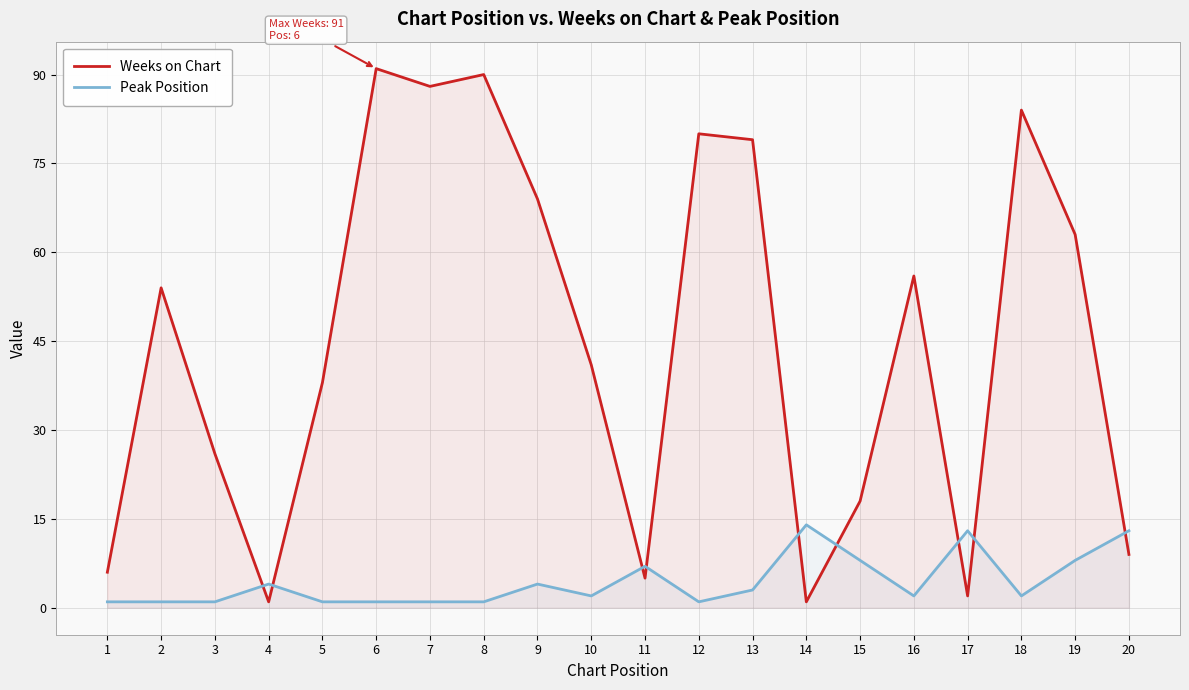

What is the minimum value shown in the chart?

1